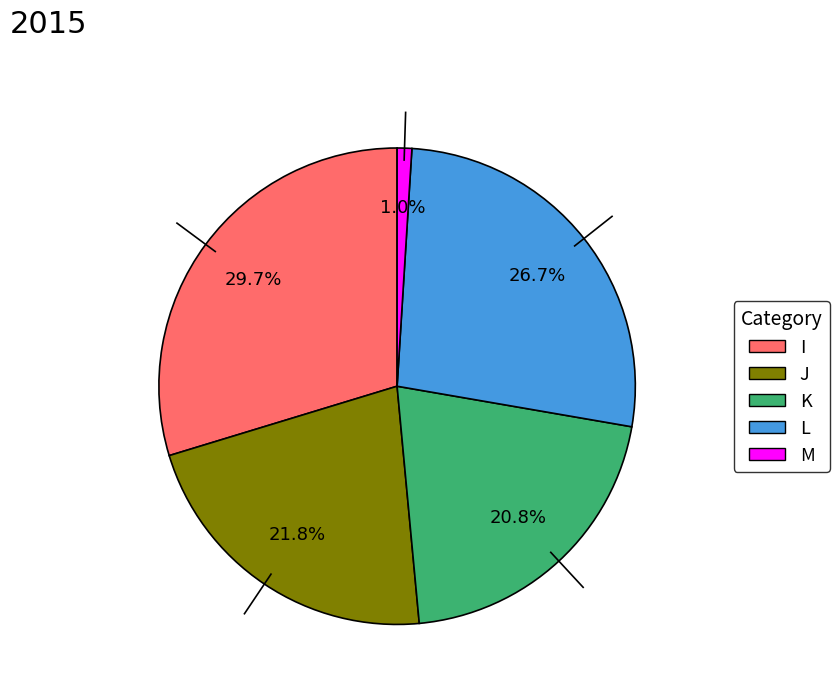

What is the largest slice in the pie chart?

I